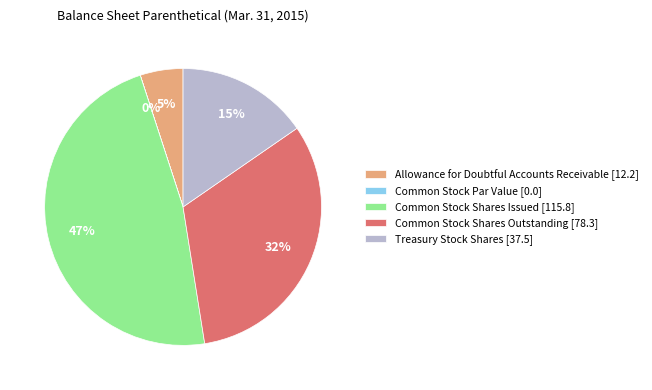

Combined, do Treasury Stock Shares [37.5] and Allowance for Doubtful Accounts Receivable [12.2] account for over 50%?

No